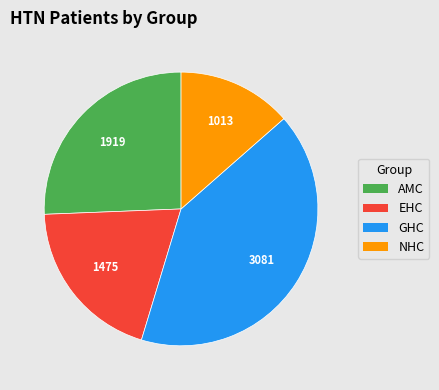

Which has a higher value, EHC or AMC?

AMC